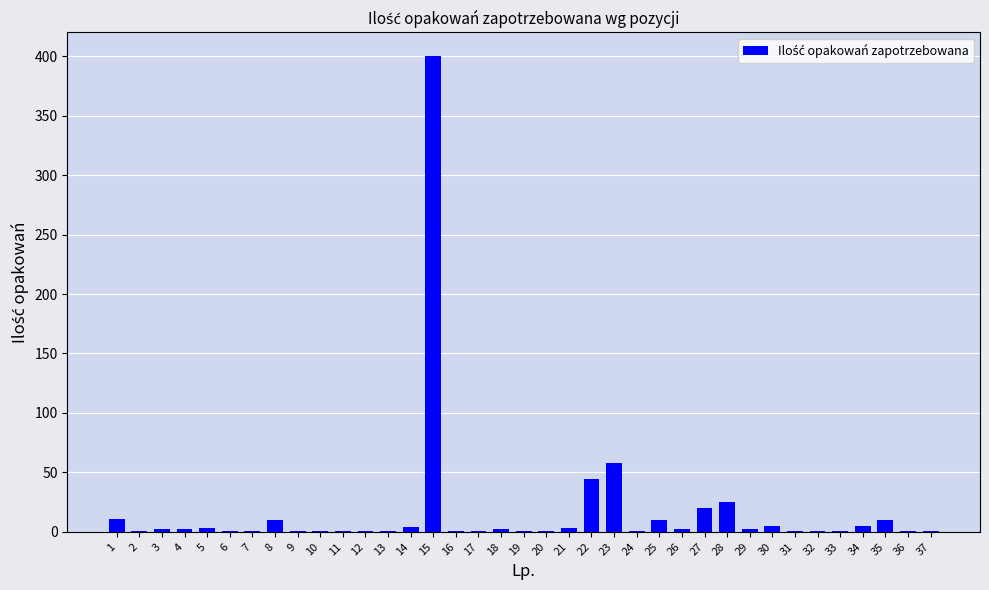

What is the sum of all values?

636